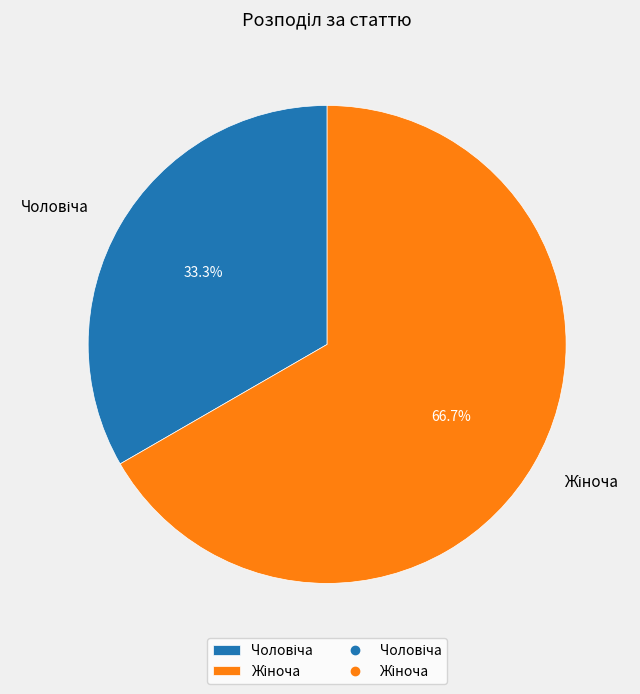

Is there any slice that represents more than half of the pie?

Yes